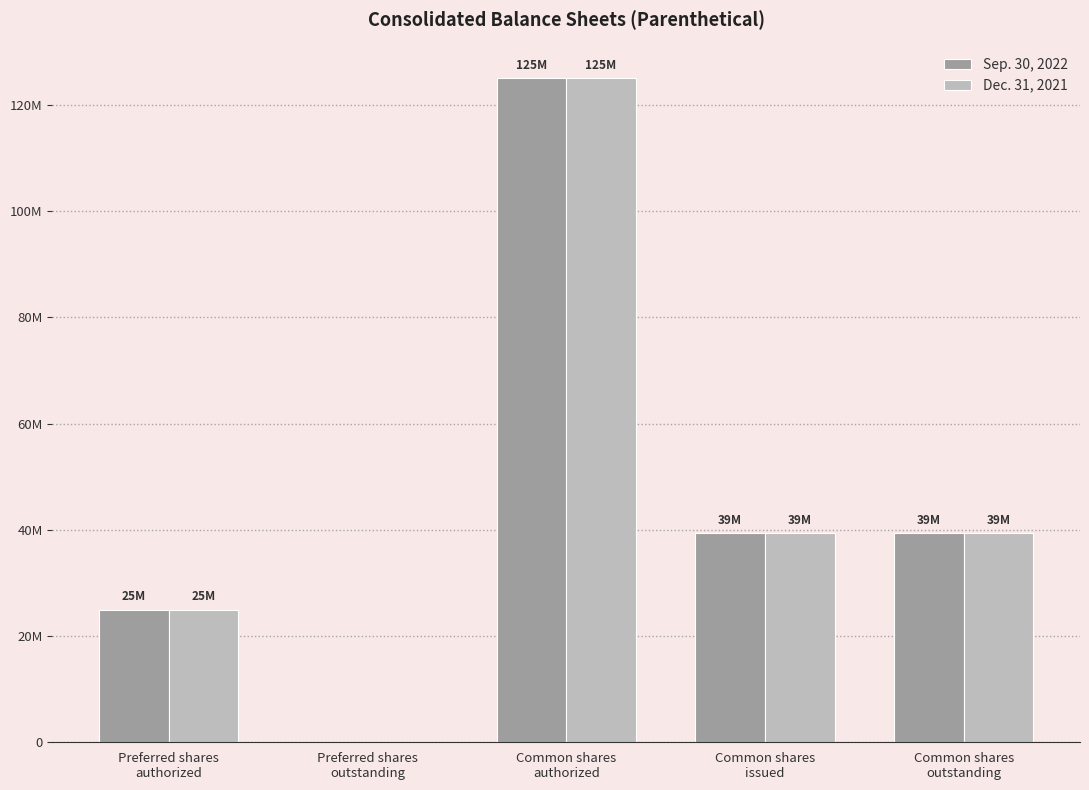

Count the Dec. 31, 2021 values in the range 25000000 to 39332721.

3